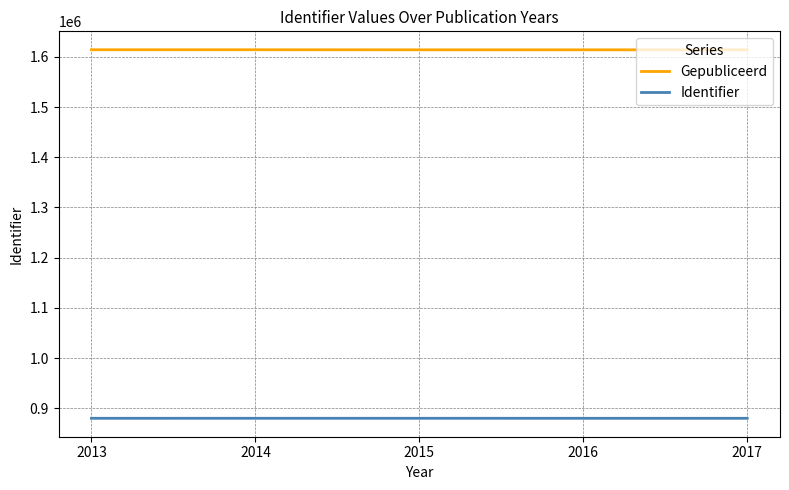

Where does the Gepubliceerd series first go above 1614015?

2013